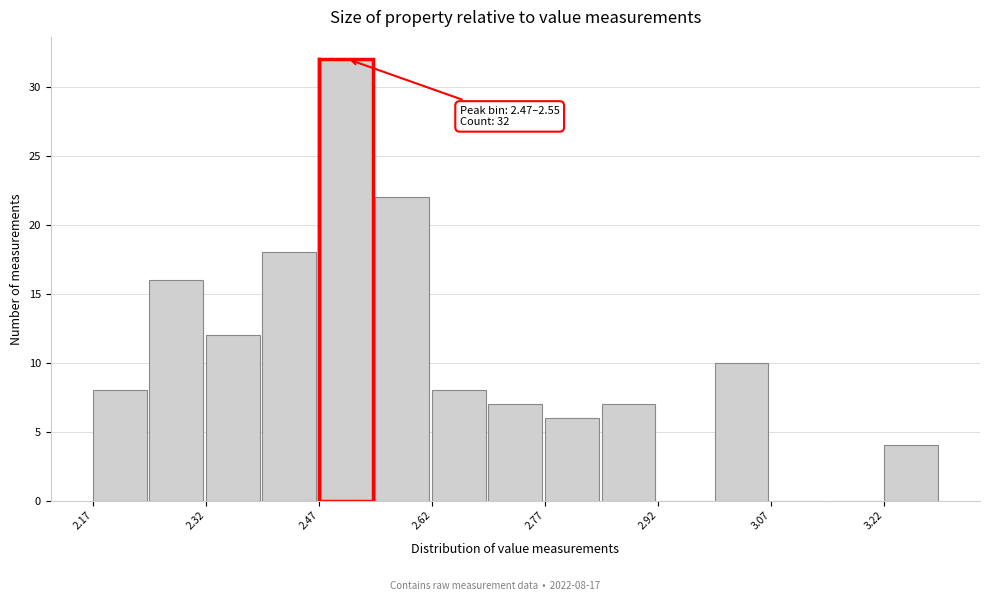

Around what value on the x-axis is the tallest bar? Give the approximate position of its centre, as read against the axis.

2.50